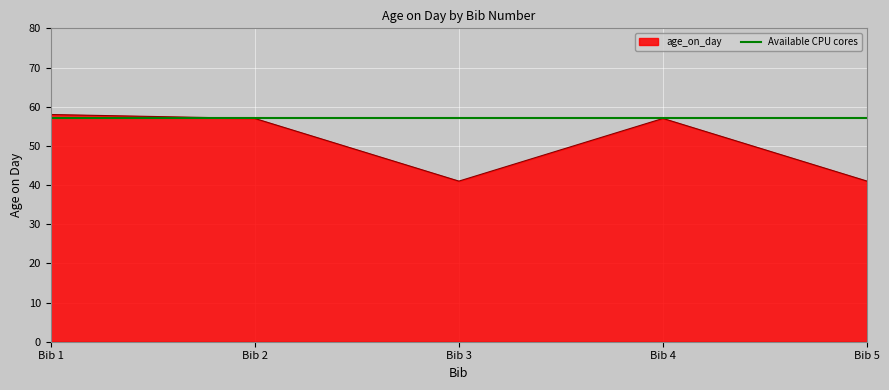

What is the smallest value displayed?

41